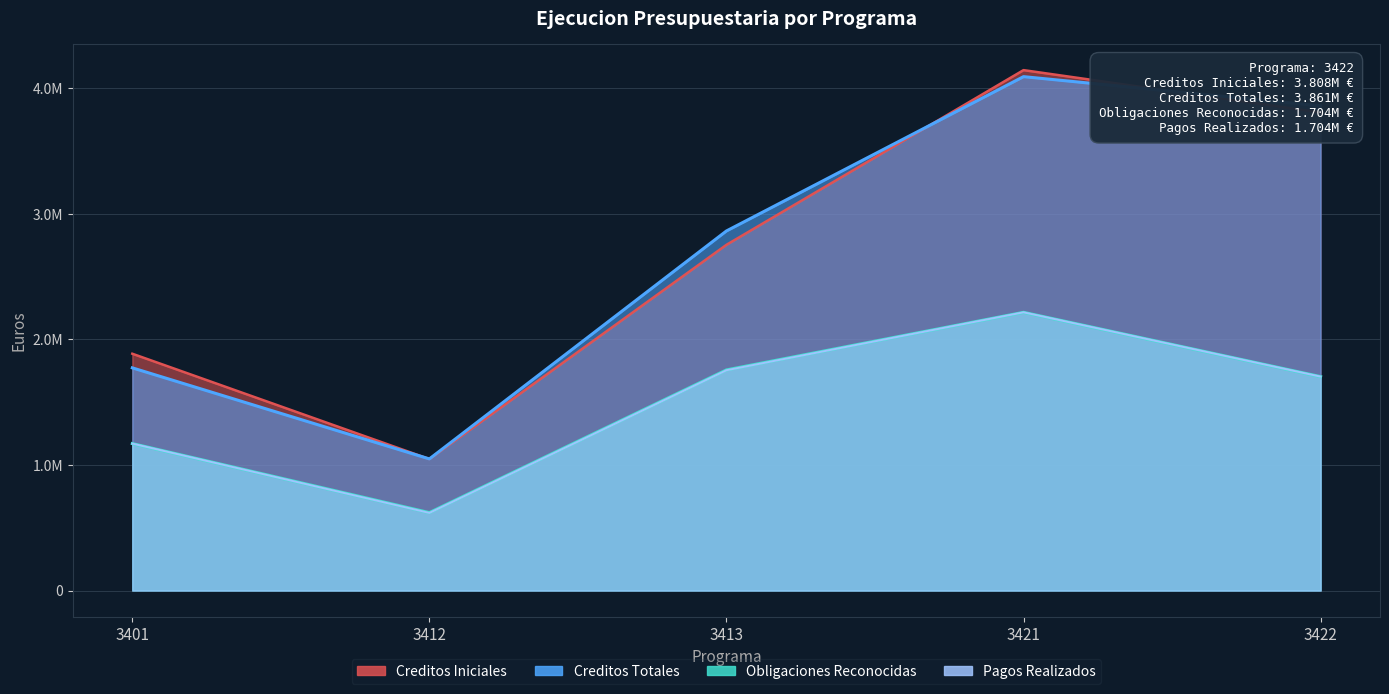

True or false: Pagos Realizados and Creditos Totales cross at least once.

False